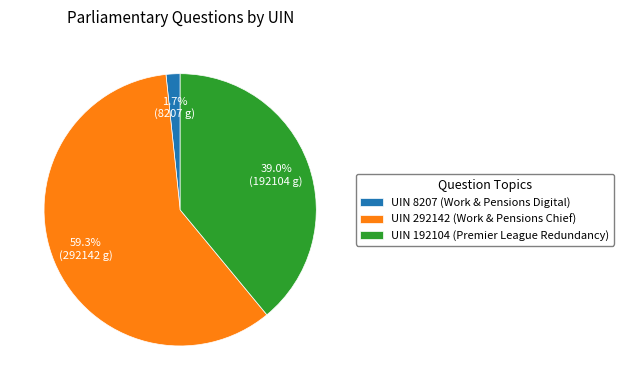

The UIN 192104 (Premier League Redundancy) slice represents 29% of the pie. True or false?

False